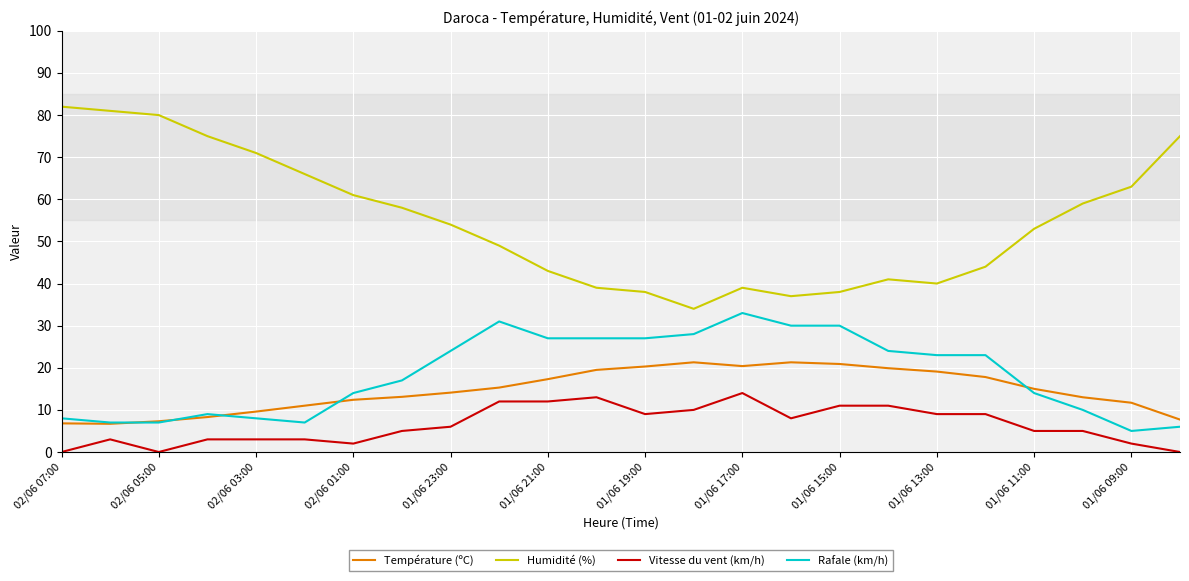

What is the maximum value for Humidité (%)?

82.0